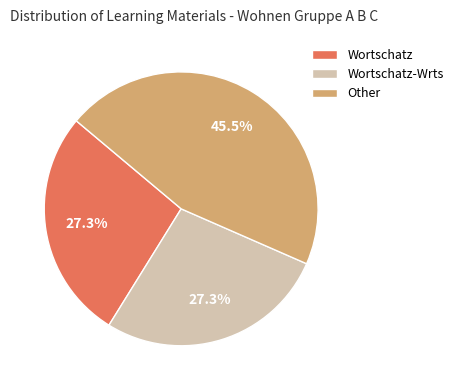

Does any single category account for the majority?

No